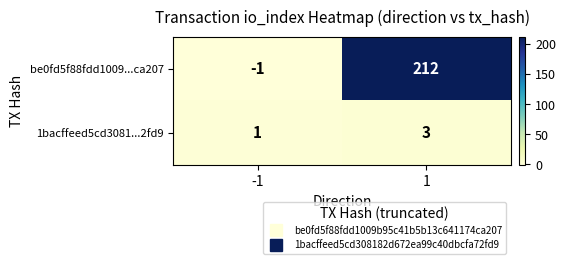

List the series in order of their peak value, lowest first.

1bacffeed5cd3081...2fd9, be0fd5f88fdd1009...ca207